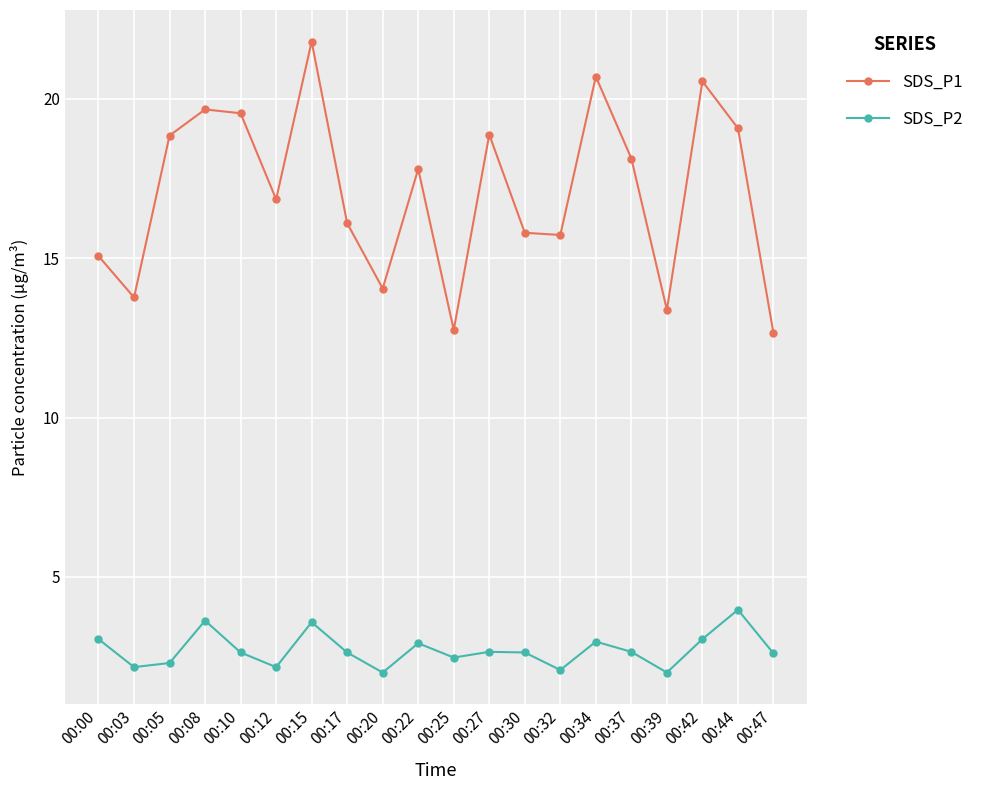

What are all the series names shown in the legend?

SDS_P1, SDS_P2